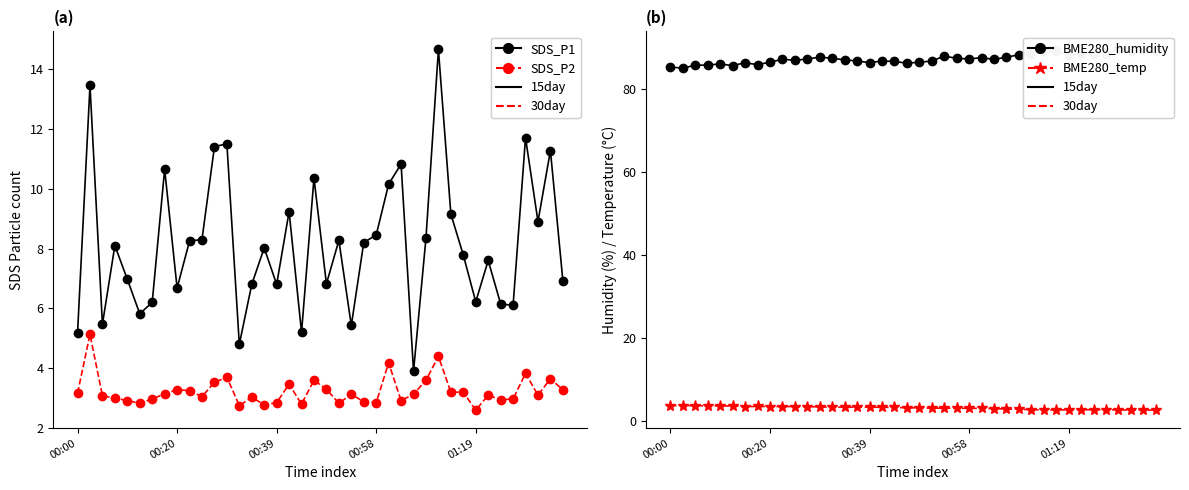

What is the sum of all SDS_P2 (30day) values?

129.4